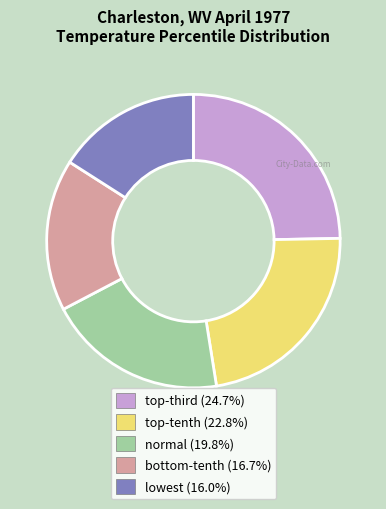

How many slices are in this pie chart?

5